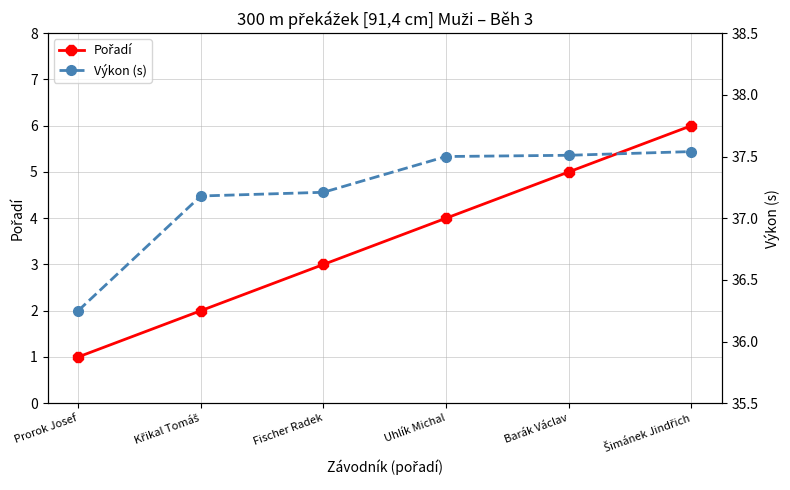

At Prorok Josef, list the series in order from smallest to largest.

Pořadí, Výkon (s)